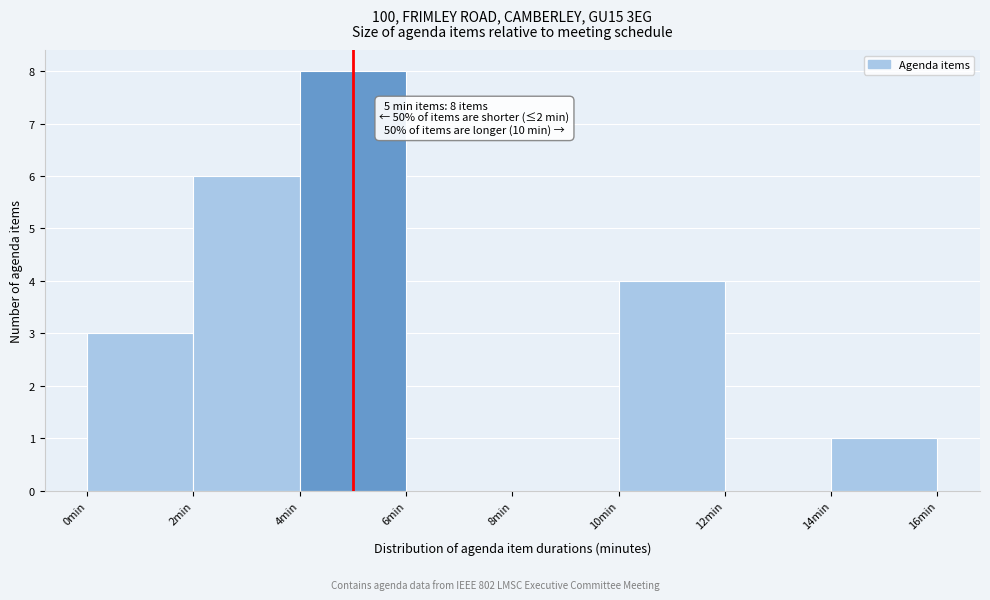

Which range on the x-axis has the tallest bar?

4 to 6